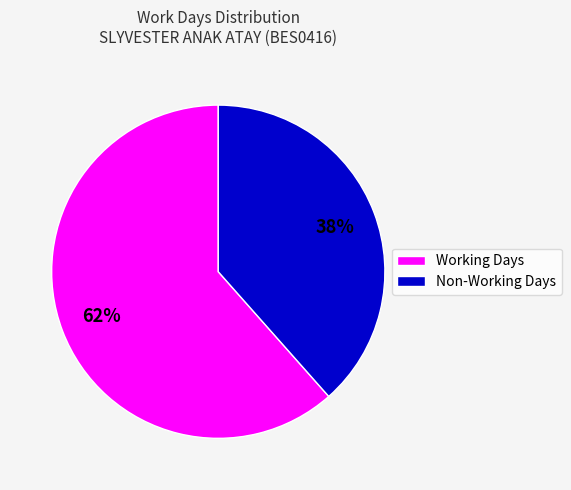

Is there a majority slice in this chart?

Yes